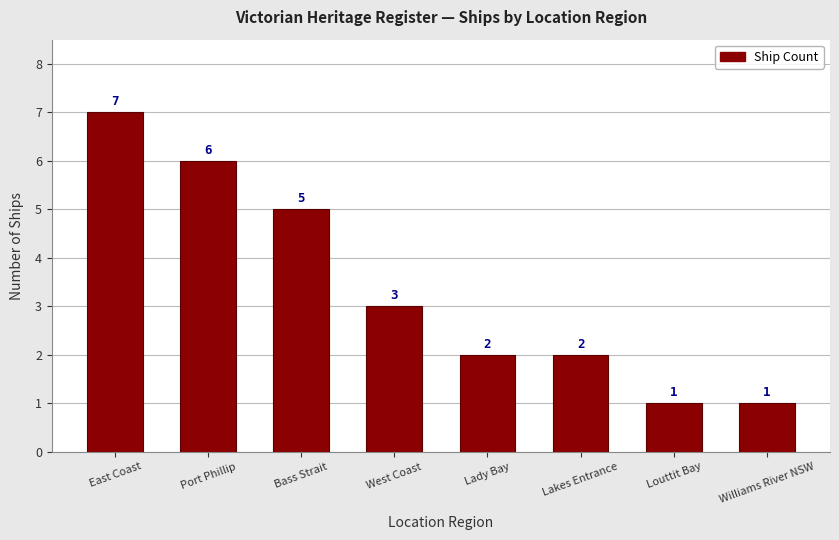

How many bars are there in total?

8